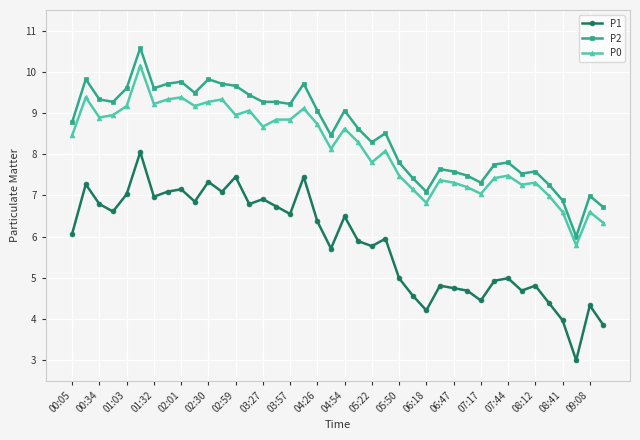

True or false: P2 has more than 0 interior local peaks.

True